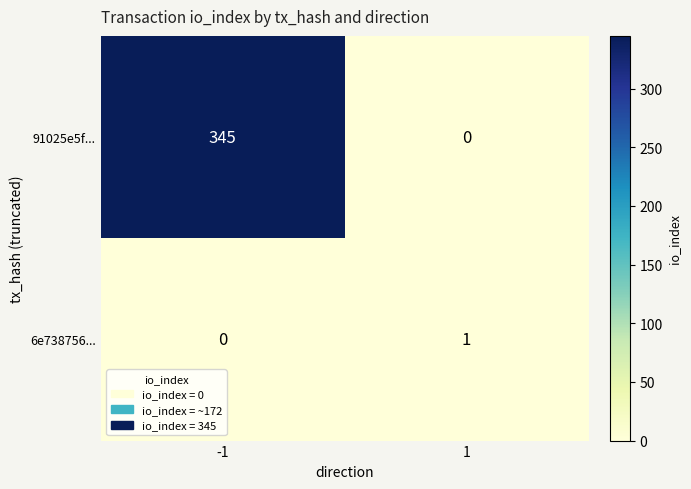

True or false: 6e738756... has a value of 1 at -1.

False